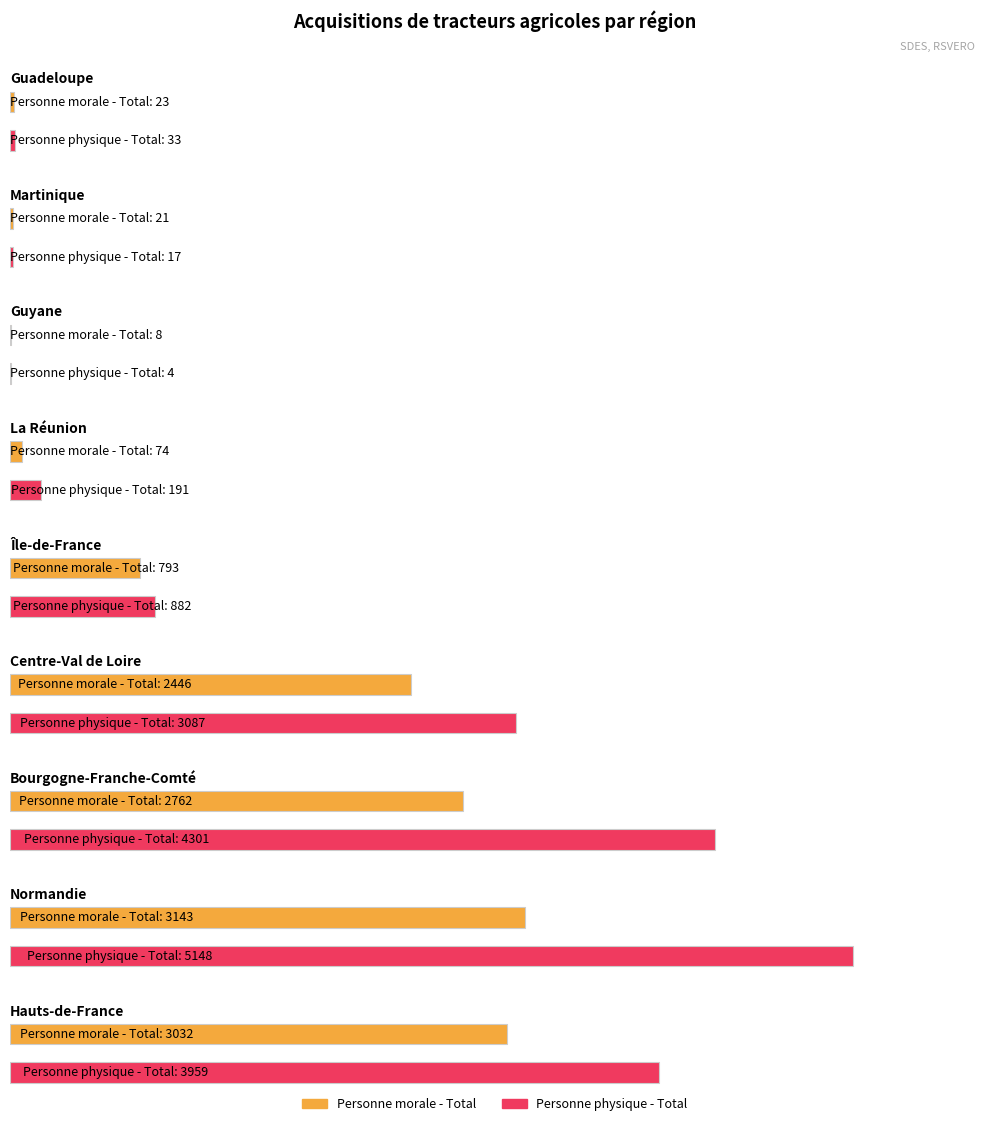

The value of Personne morale - Total at Hauts-de-France is 4658. True or false?

False